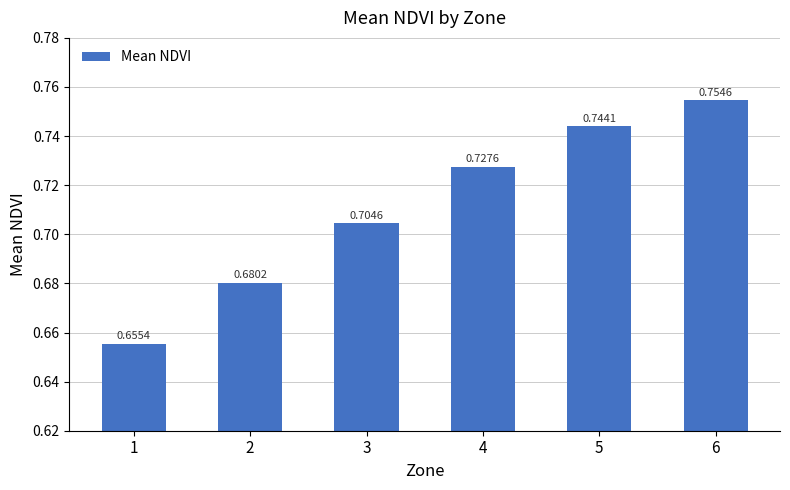

Rank the categories by value from lowest to highest.

1, 2, 3, 4, 5, 6